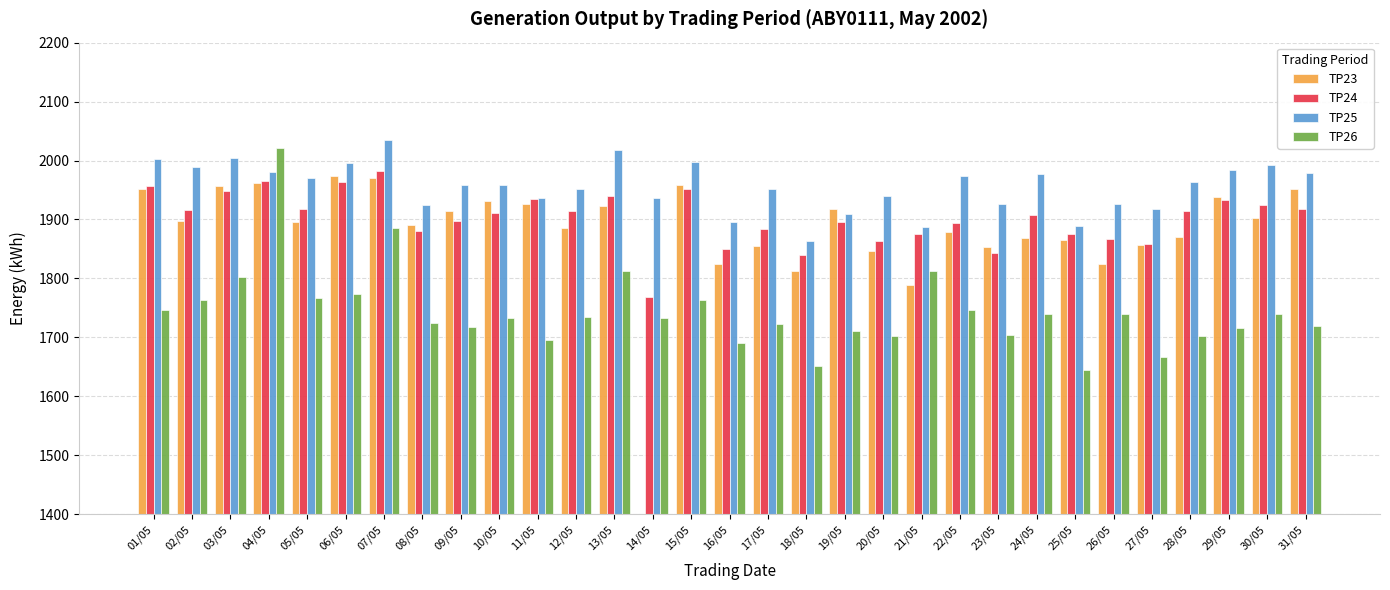

At which category is the sum across all series the highest?

04/05